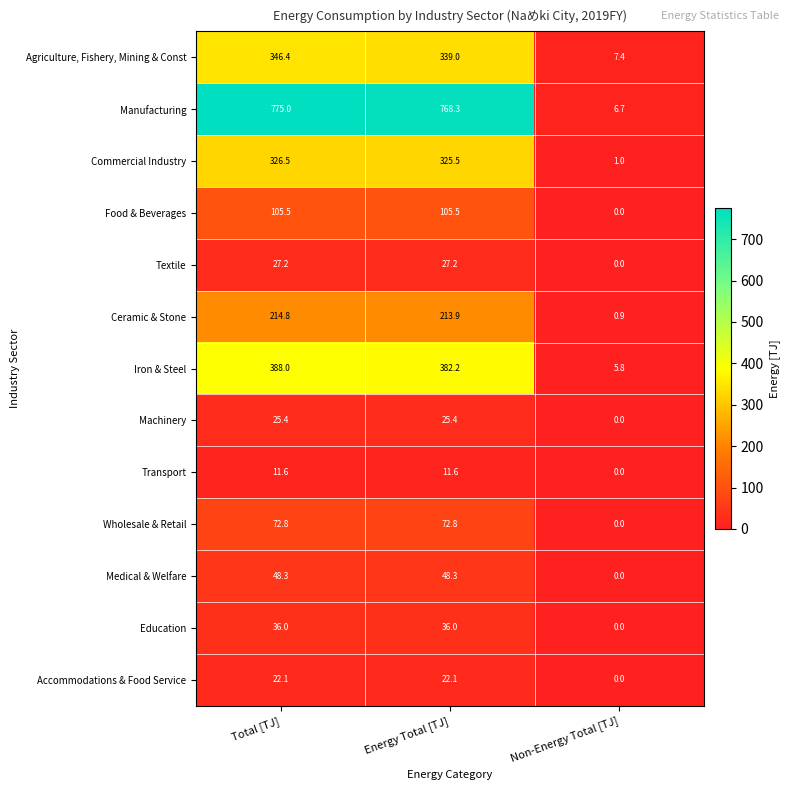

True or false: Transport has a value of 15.7 at Total [TJ].

False